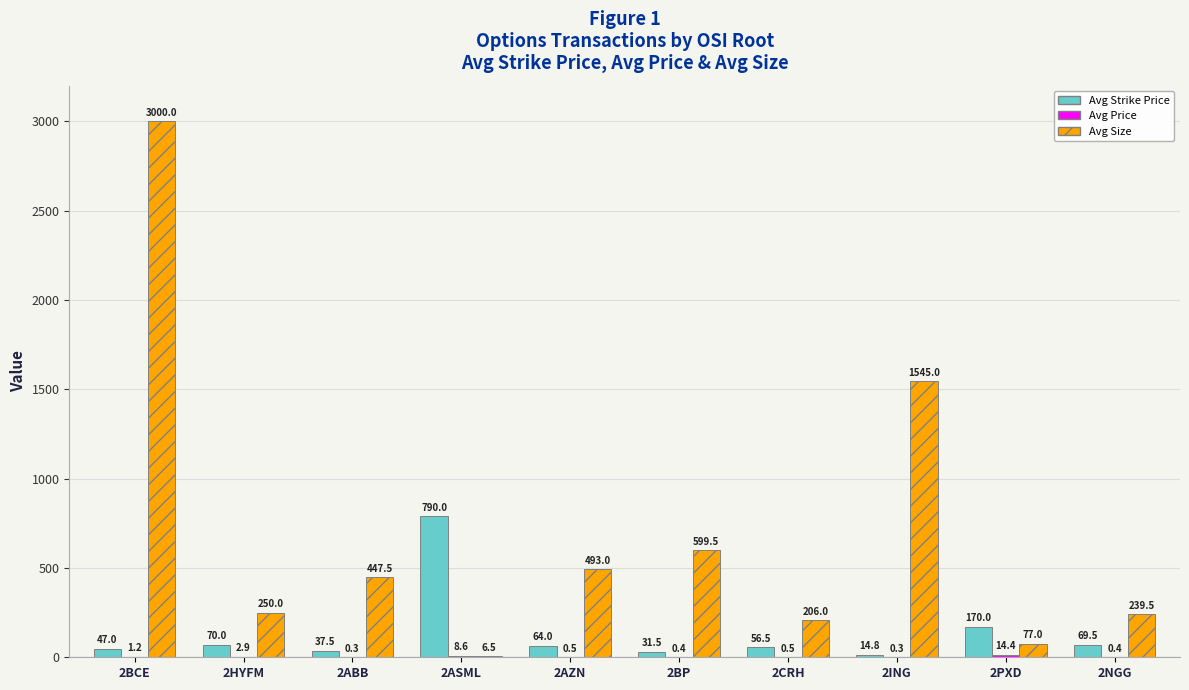

What is the sum of the Avg Size values at 2ABB and 2ING?

1992.5